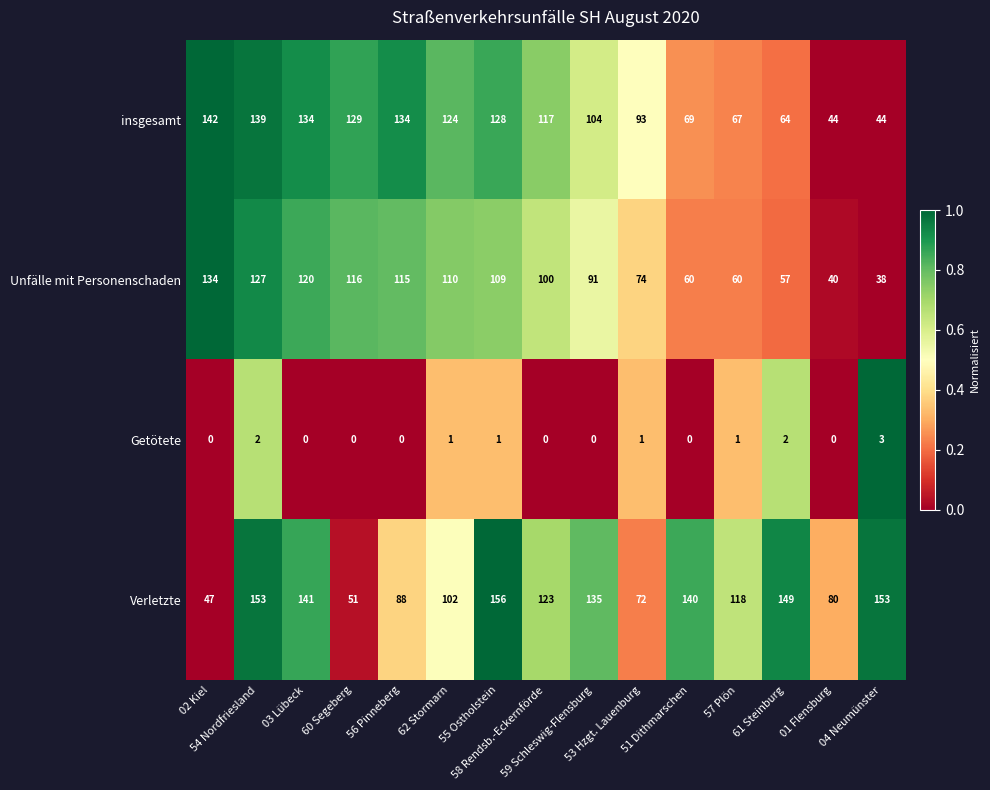

How many series are shown in this chart?

4